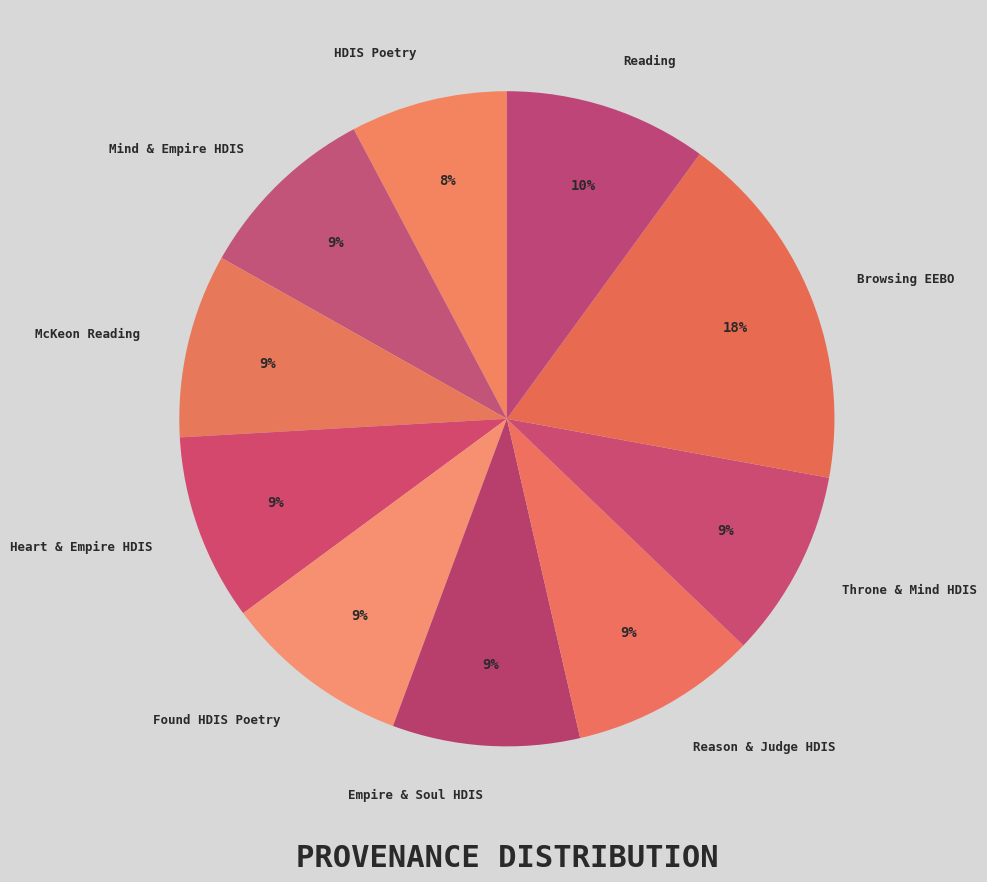

What percentage is the Reading slice, to the nearest percent?

10%